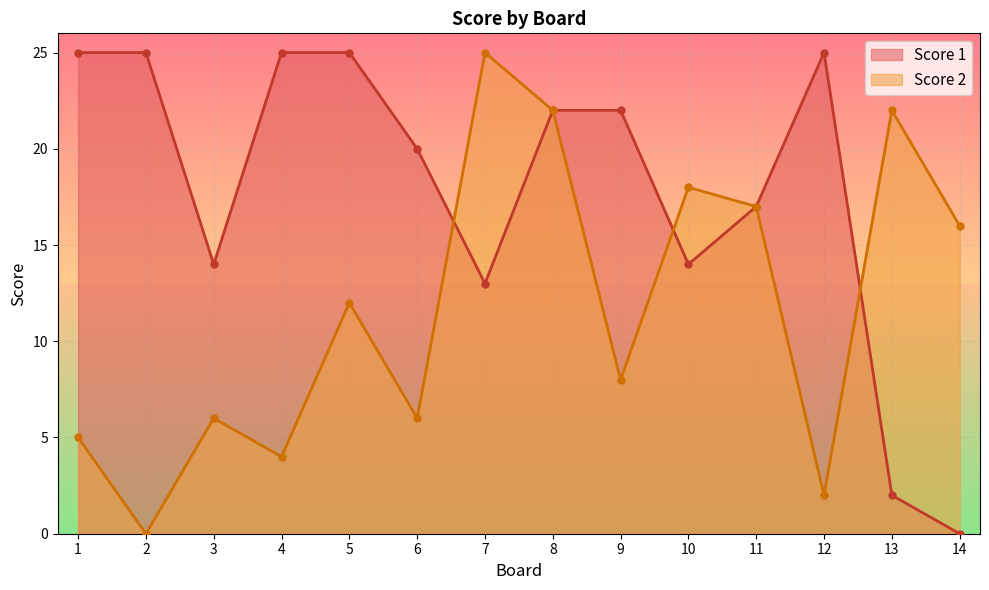

At which category is the sum across all series the highest?

8